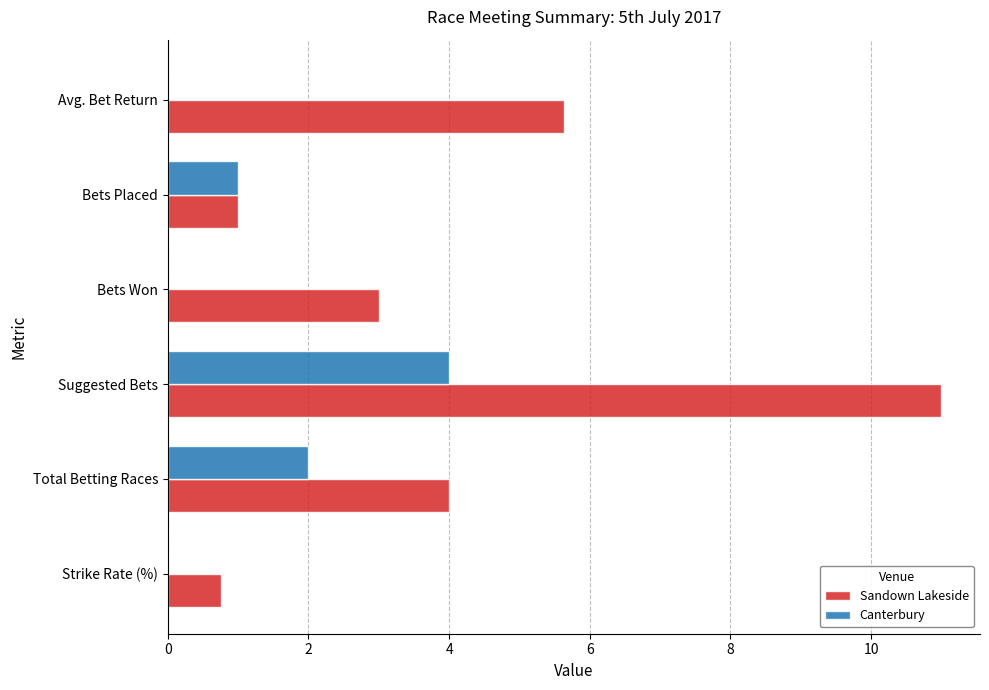

Count the number of data series in this chart.

2